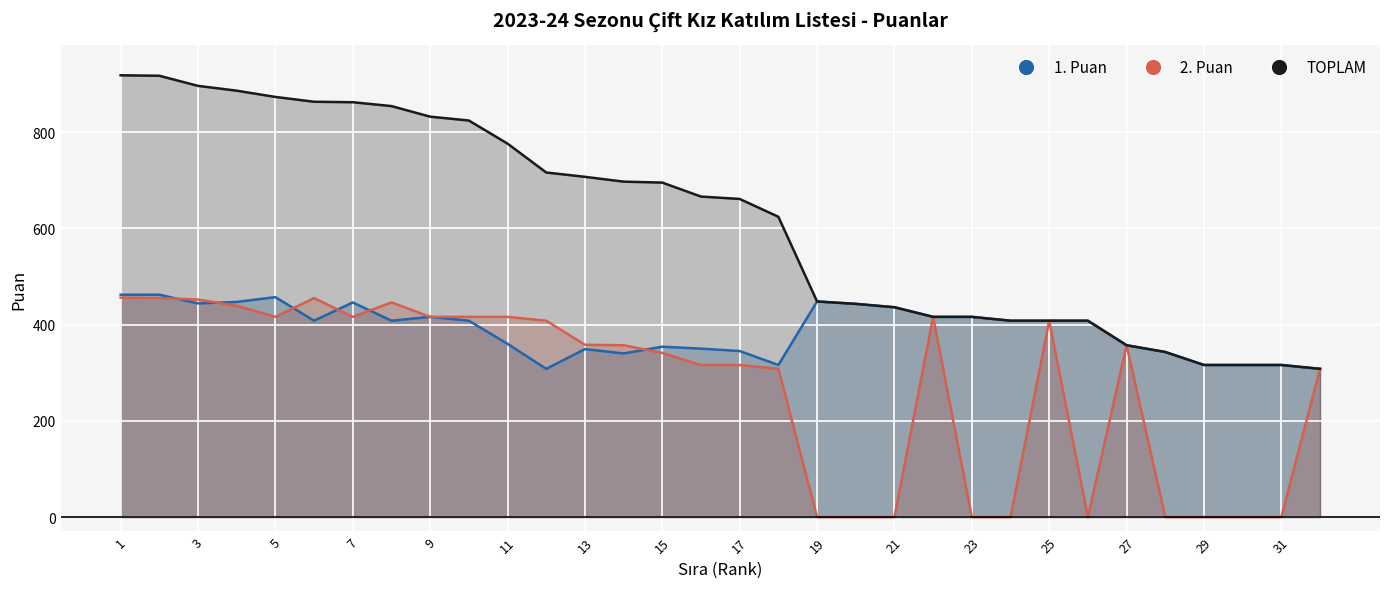

How many intersections are there between 1. Puan and 2. Puan?

6